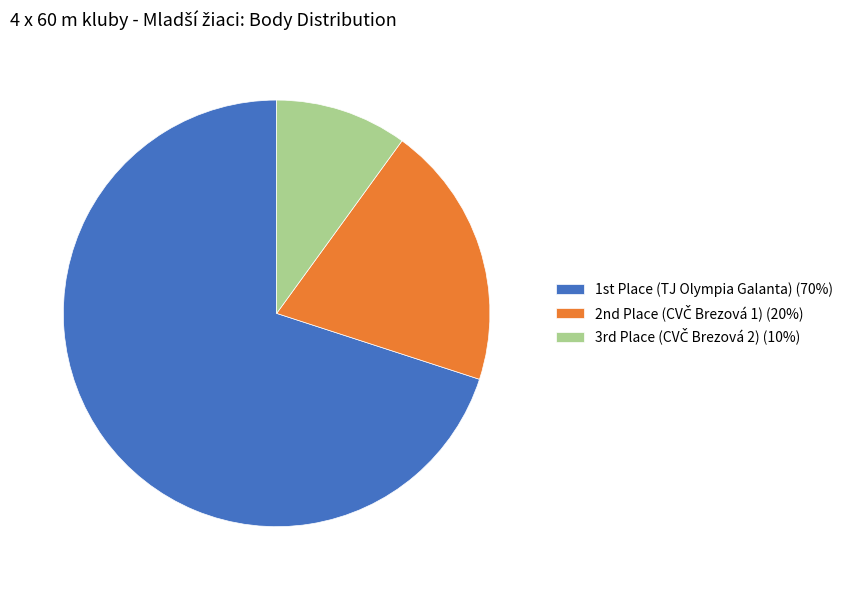

What is the largest slice in the pie chart?

1st Place (TJ Olympia Galanta) (70%)